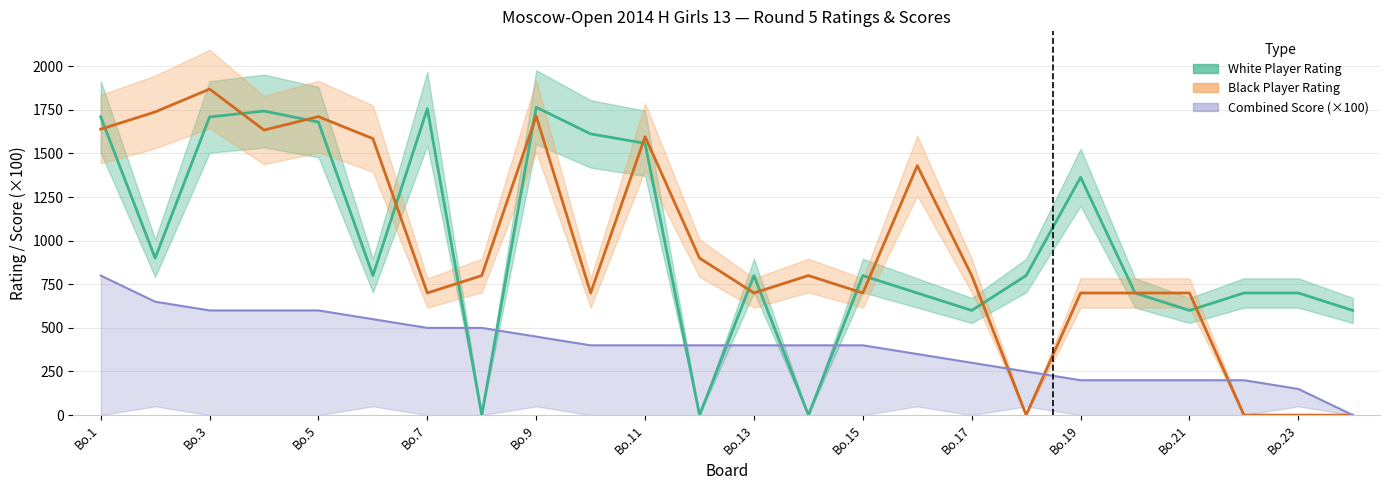

How many data points does each series have?

24